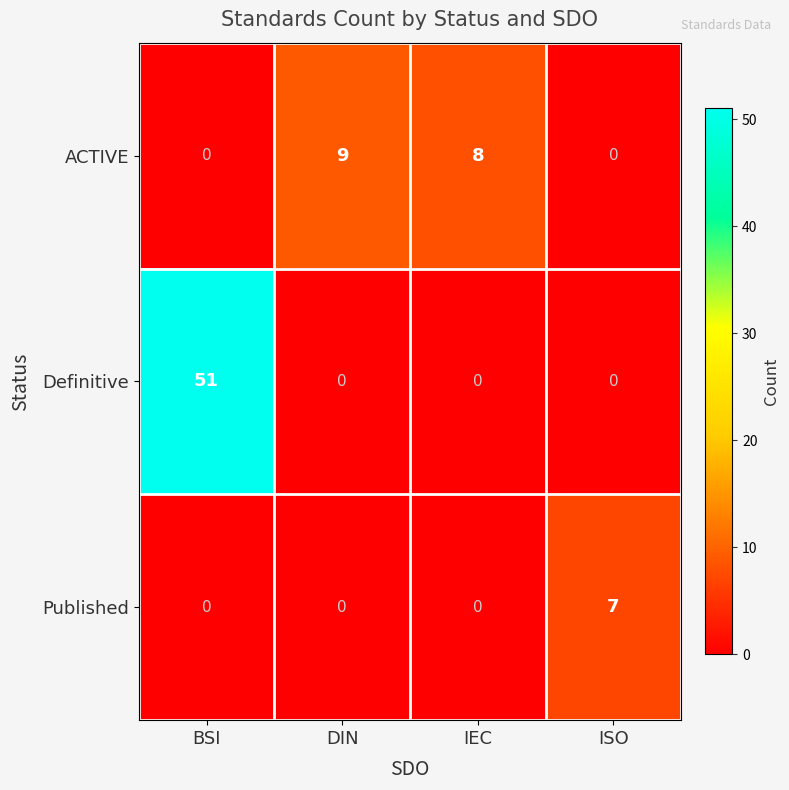

How many data points does each series have?

4